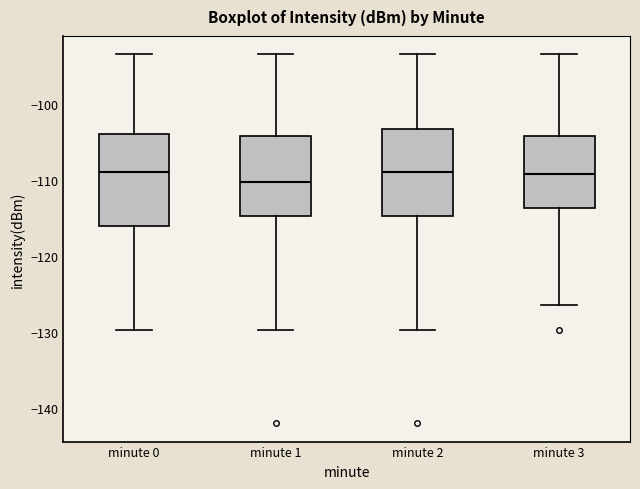

Where does the median line of the box for minute 2 sit on the y-axis? The values are not printed on the chart, so give them approximately, as read against the axis.

-109